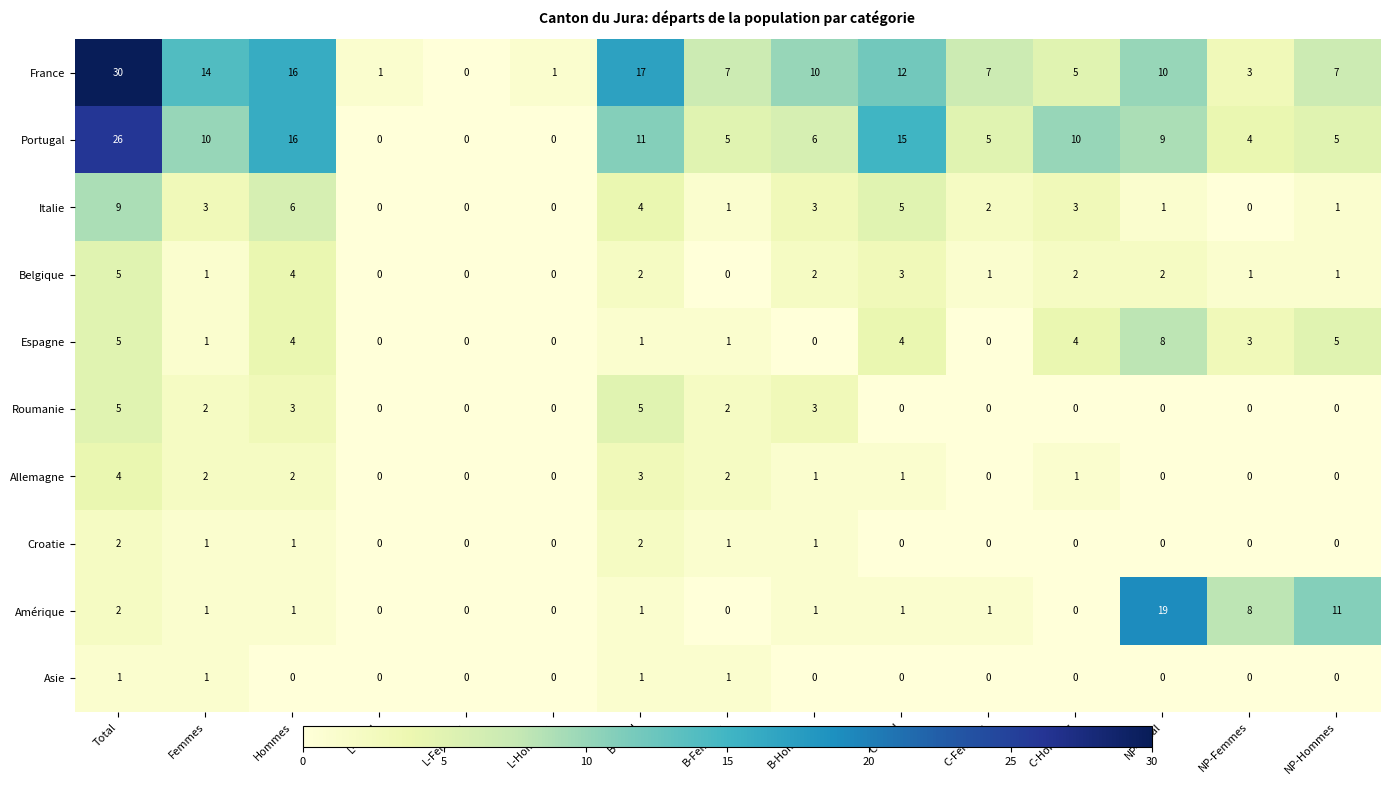

Which category has the highest value across all series?

Total